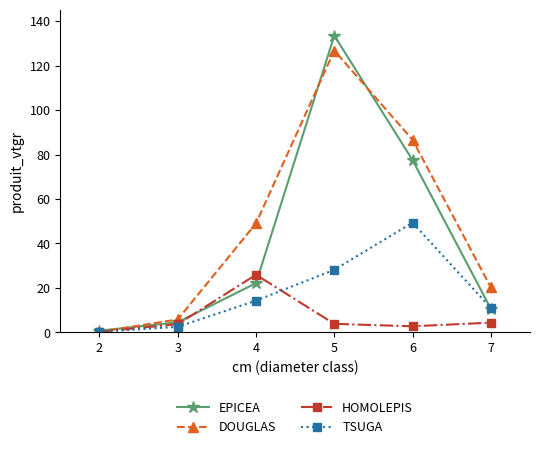

What is the minimum value shown in the chart?

0.3